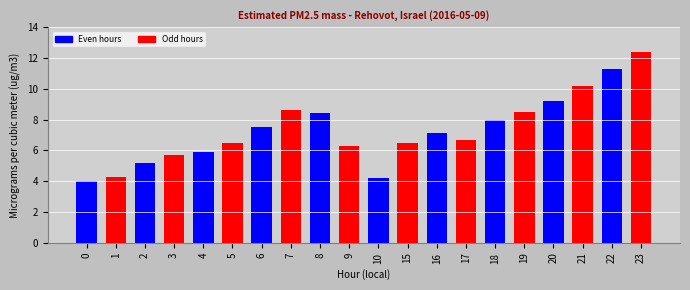

The value at 15 is 10.6. True or false?

False